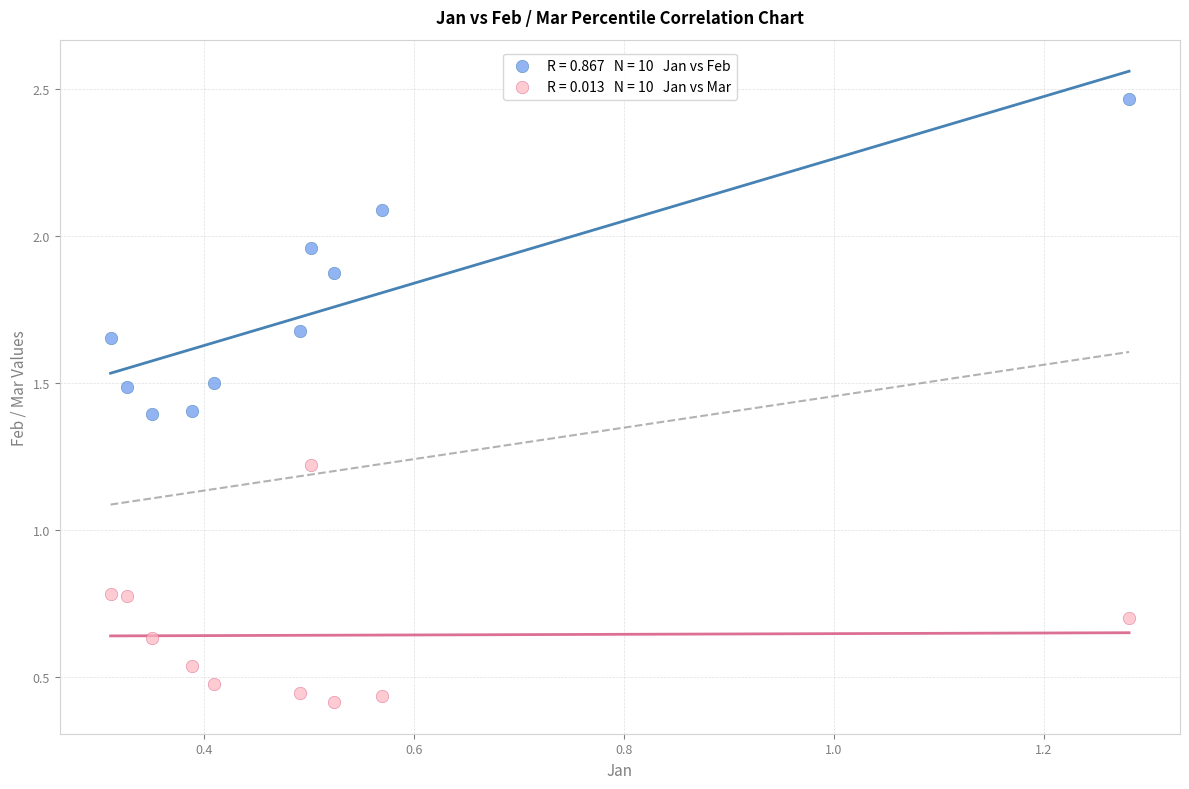

Across all data points, what is the range of X values (max minus min)?

1.0